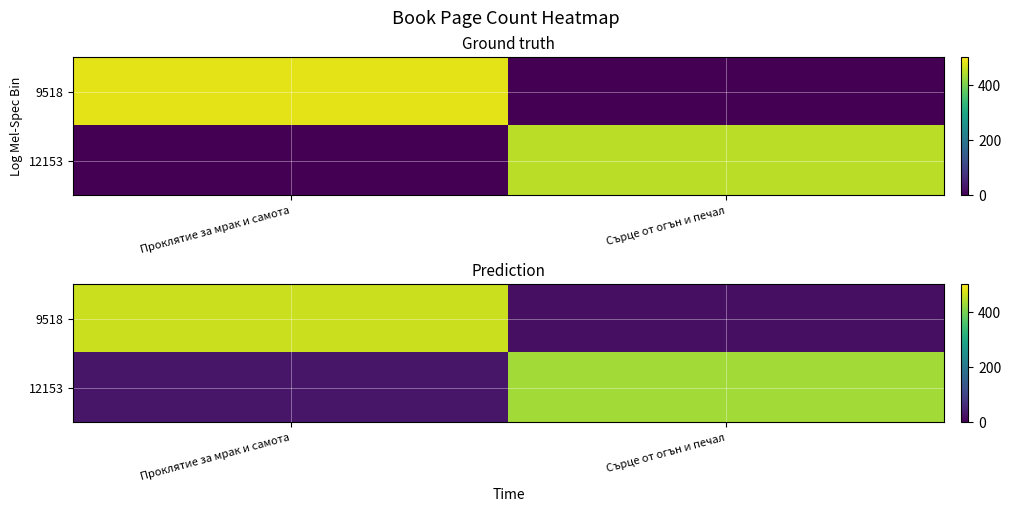

List the series in order of their overall mean, lowest first.

12153, 9518